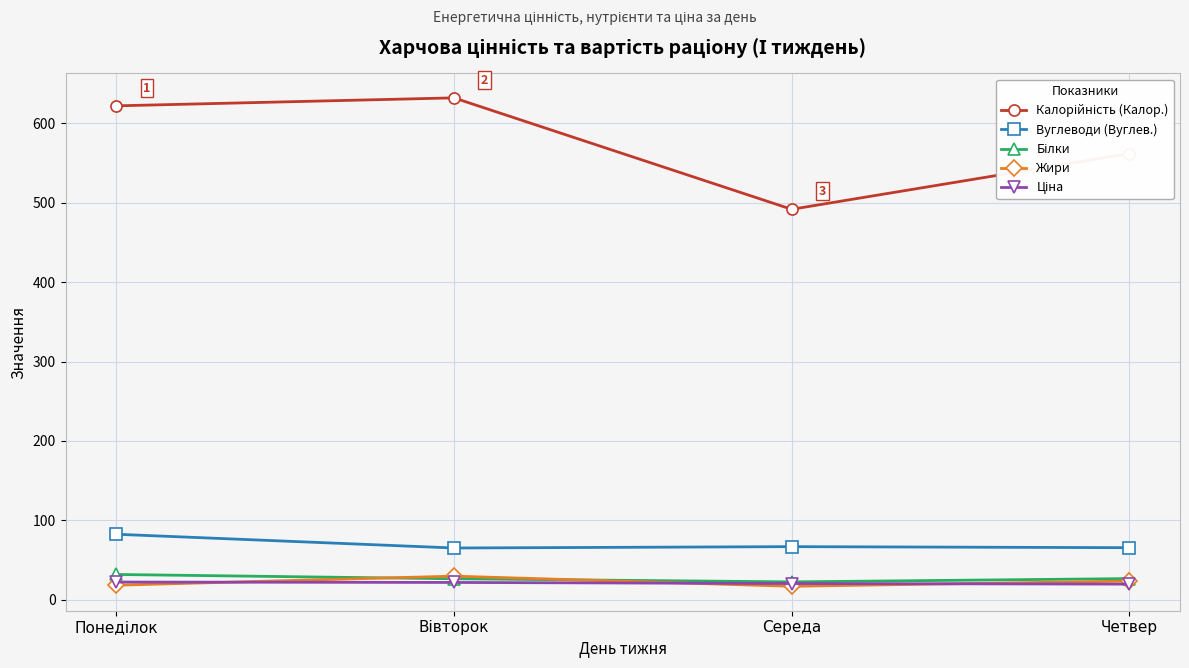

True or false: Жири and Вуглеводи (Вуглев.) cross at least once.

False